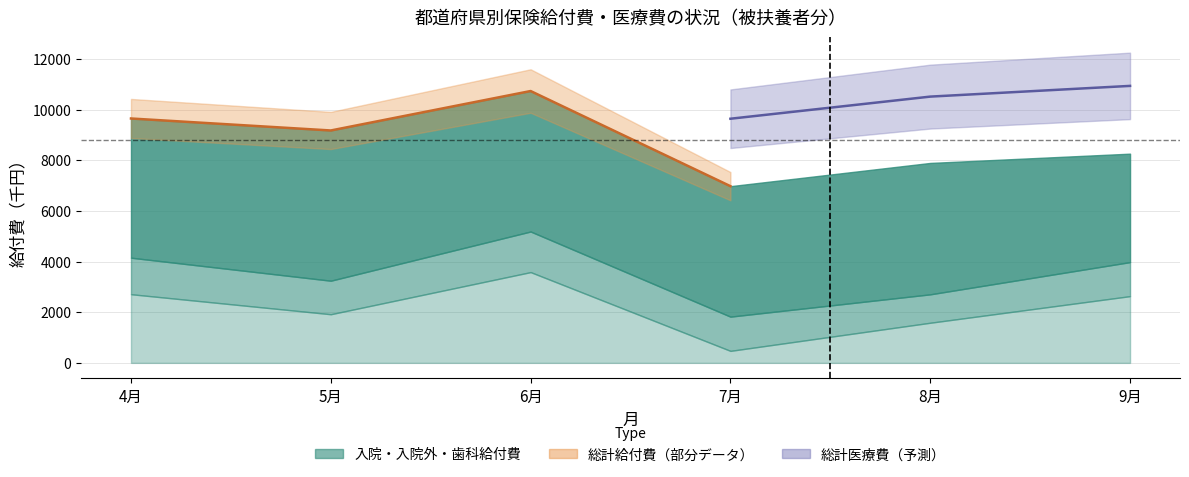

True or false: 入院_給付費 and 入院外_給付費 intersect in this chart.

False